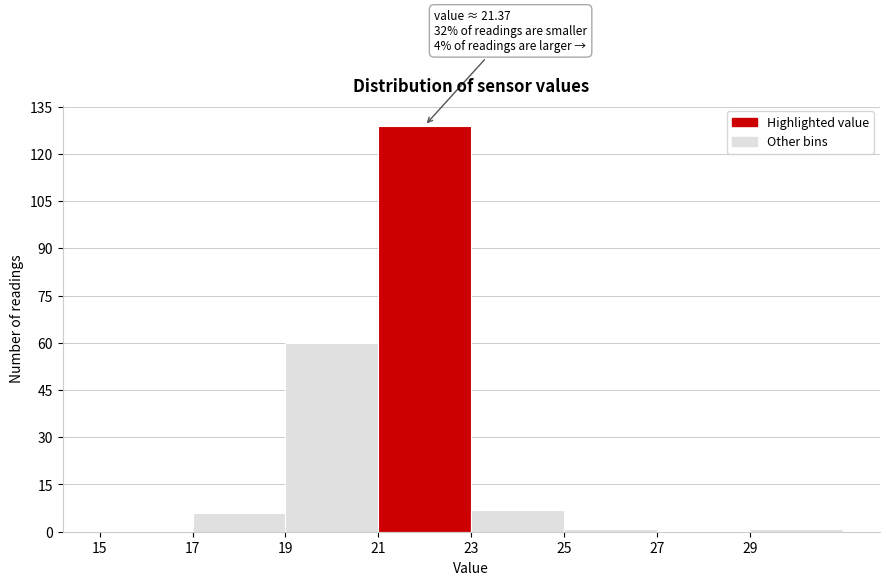

Over which range of the x-axis is the bar tallest?

21 to 23